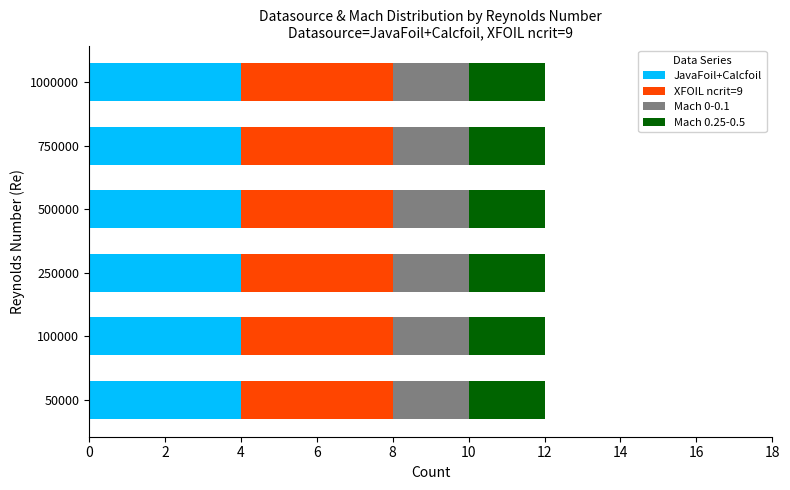

What is the total value across all series at 100000?

12